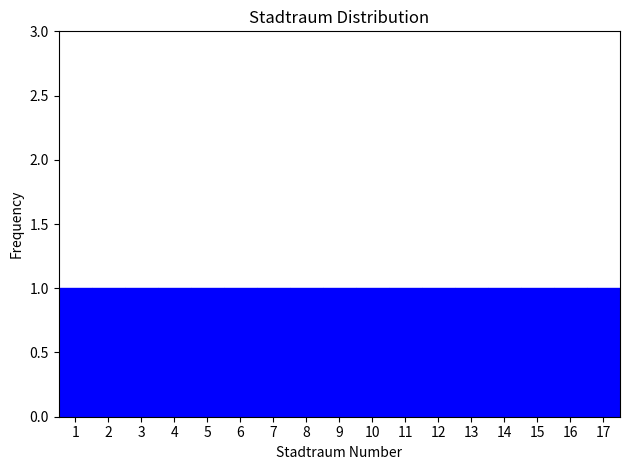

Reading left to right, list every bar in this chart as the range it spans on the x-axis followed by its height. The values are not printed on the chart, so give them approximately, as read against the axis.

0.5 to 1.5: 1
1.5 to 2.5: 1
2.5 to 3.5: 1
3.5 to 4.5: 1
4.5 to 5.5: 1
5.5 to 6.5: 1
6.5 to 7.5: 1
7.5 to 8.5: 1
8.5 to 9.5: 1
9.5 to 10.5: 1
10.5 to 11.5: 1
11.5 to 12.5: 1
12.5 to 13.5: 1
13.5 to 14.5: 1
14.5 to 15.5: 1
15.5 to 16.5: 1
16.5 to 17.5: 1